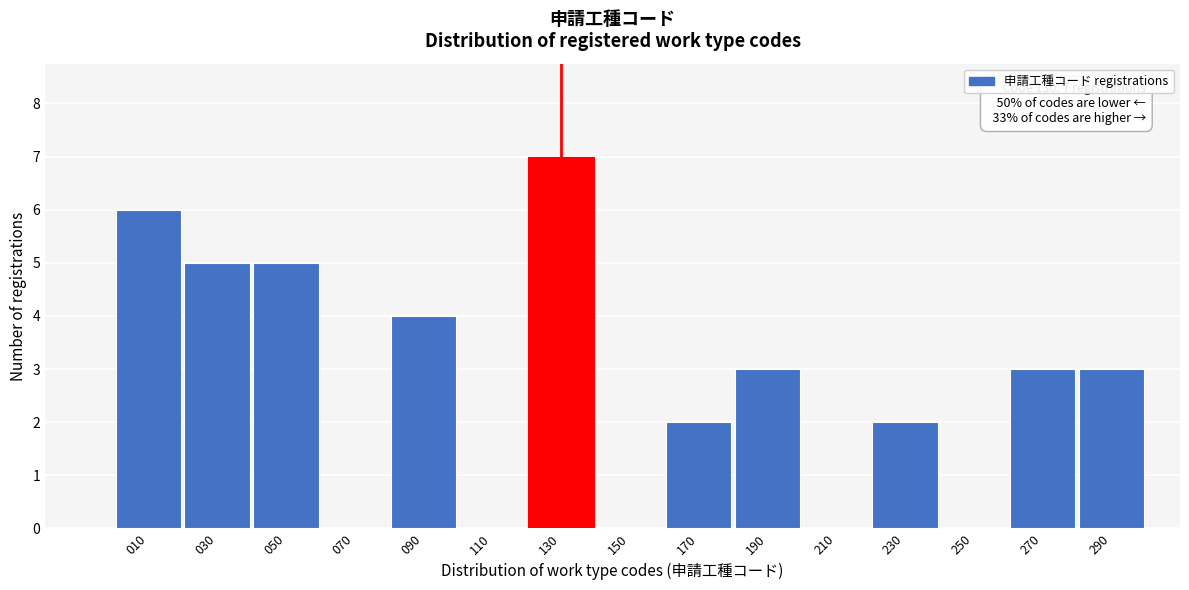

Which range on the x-axis has the tallest bar?

120 to 140